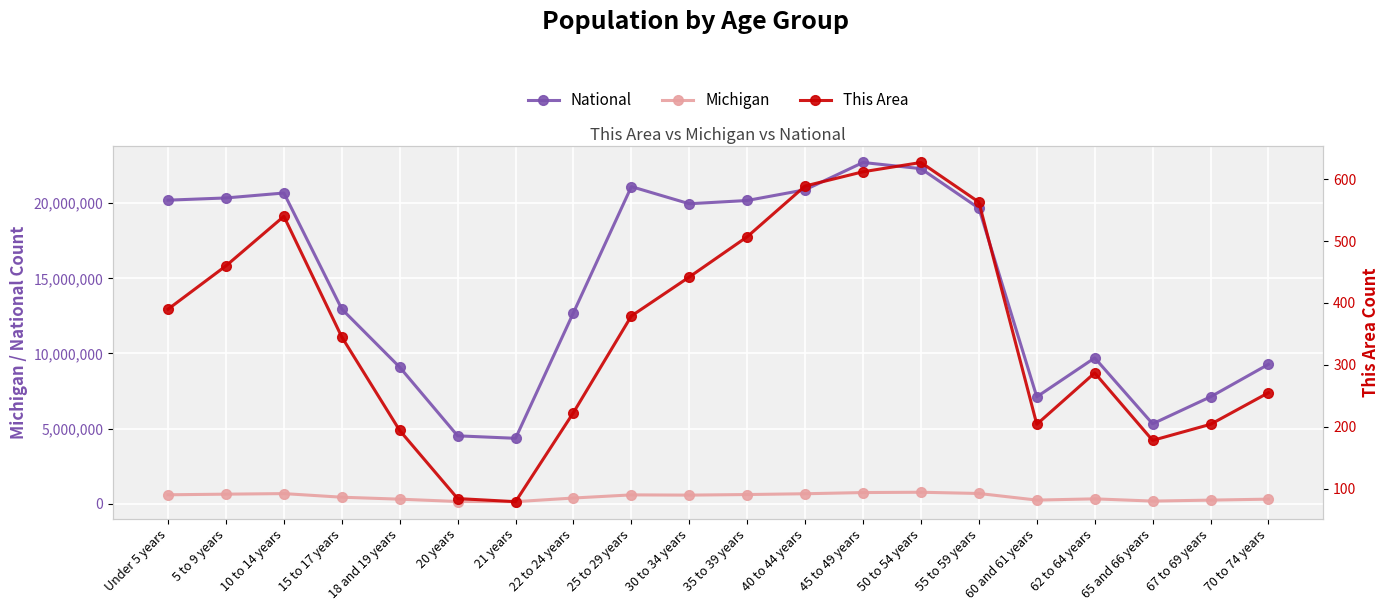

True or false: This Area and Michigan intersect in this chart.

False